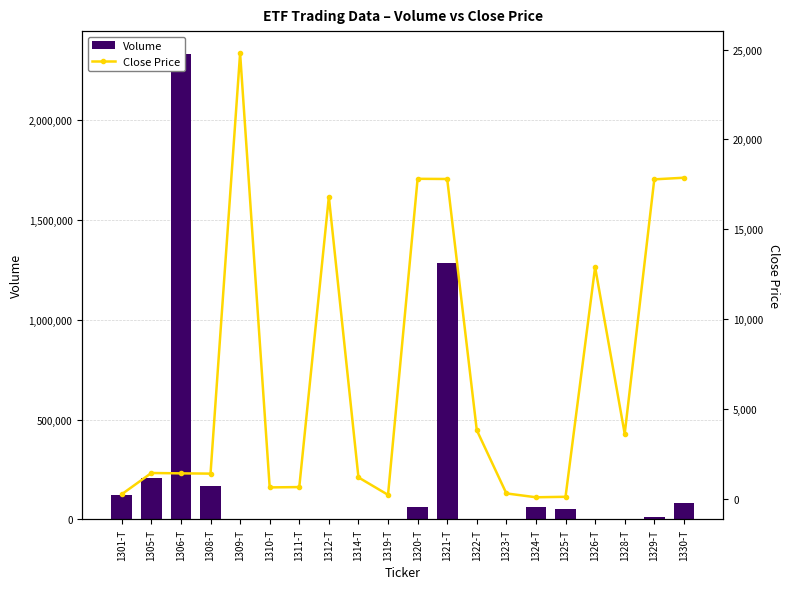

At which category is the sum across all series the highest?

1306-T